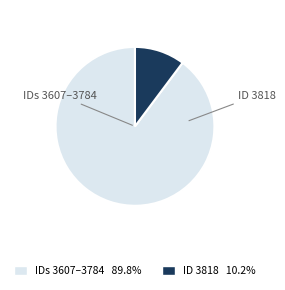

Is there a majority slice in this chart?

Yes